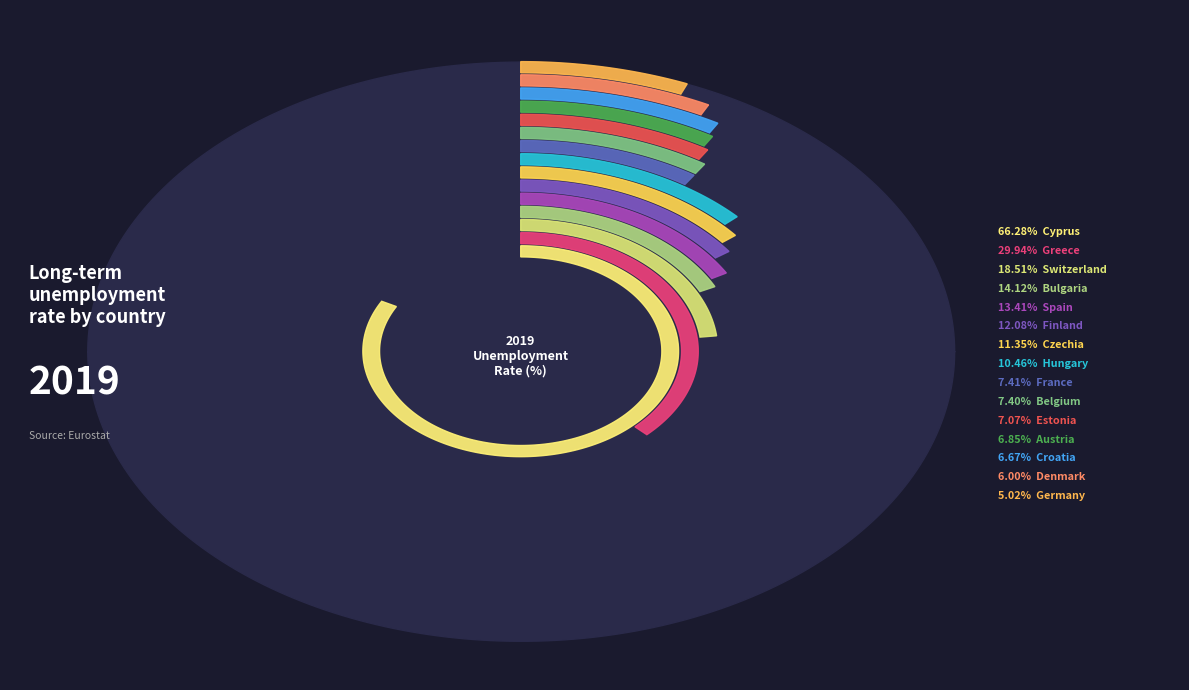

What is the smallest slice in the pie chart?

Germany